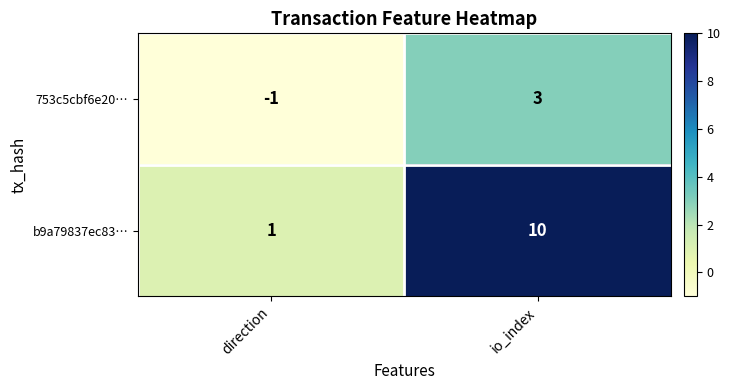

True or false: b9a79837ec83… has a value of 1 at direction.

True